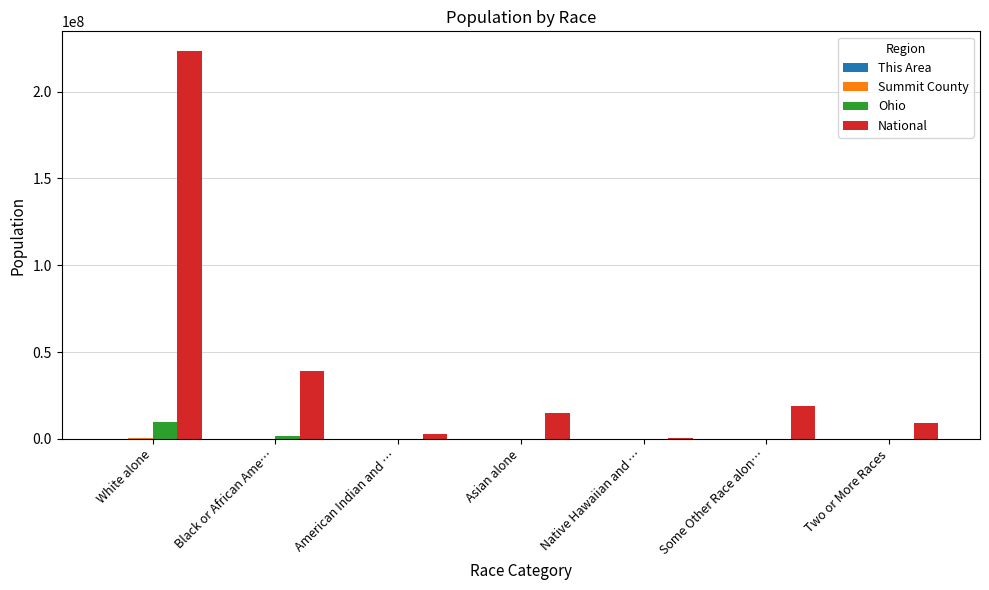

At which label is National closest to 112046639?

Black or African Ame…